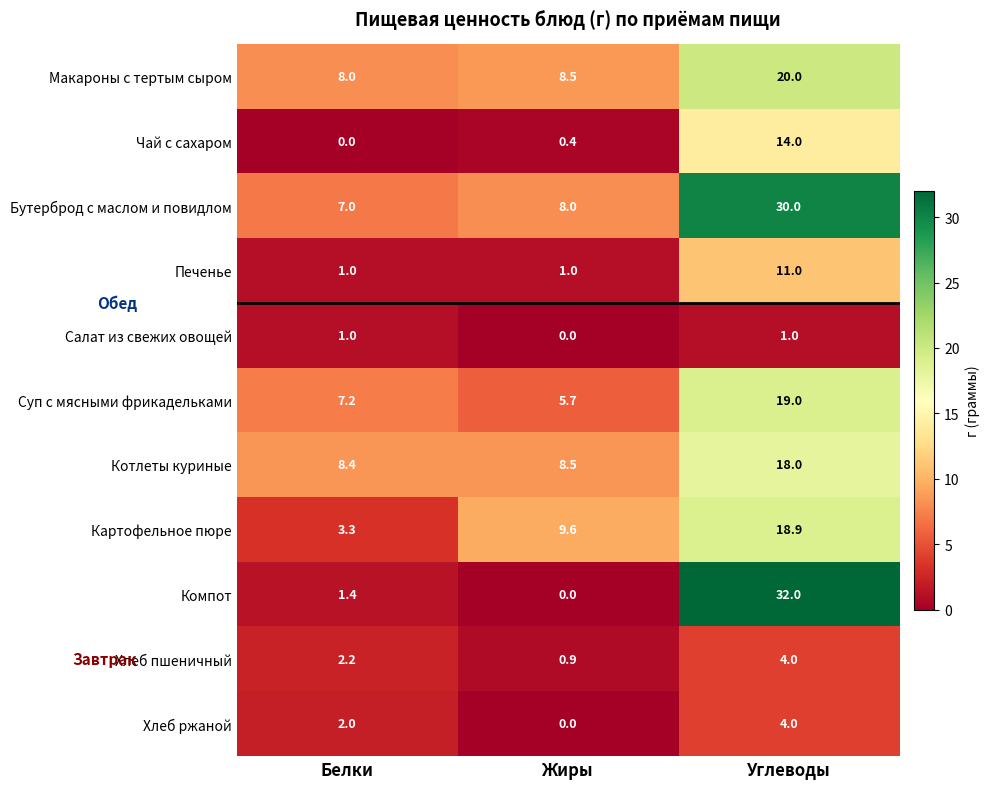

How many categories are shown in the chart?

3